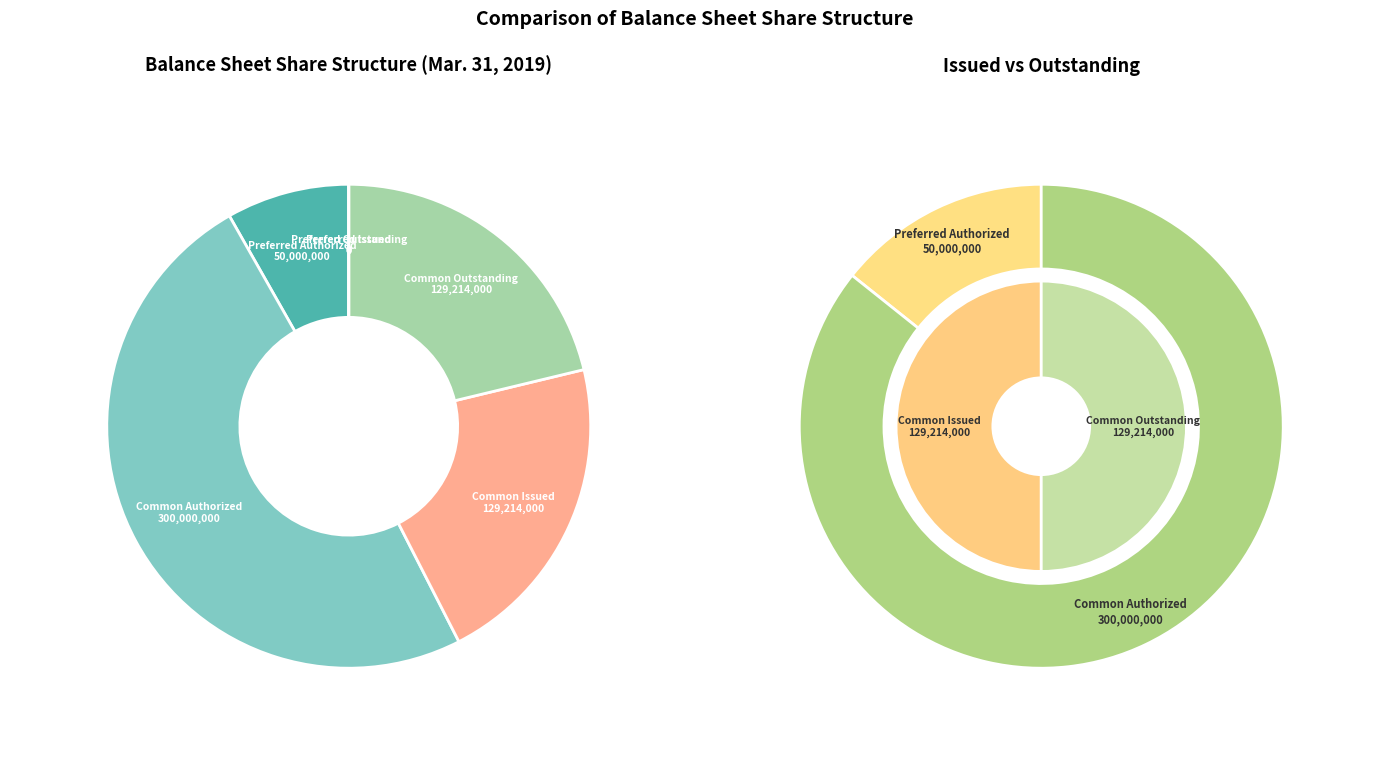

To the nearest percent, what is the average slice percentage?

17%